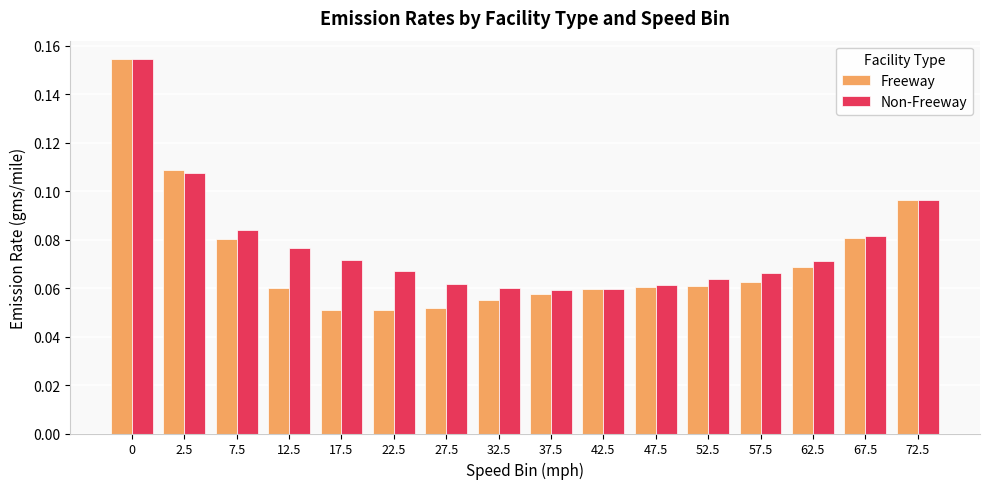

True or false: Non-Freeway has a value of 0.1 at 0.

False